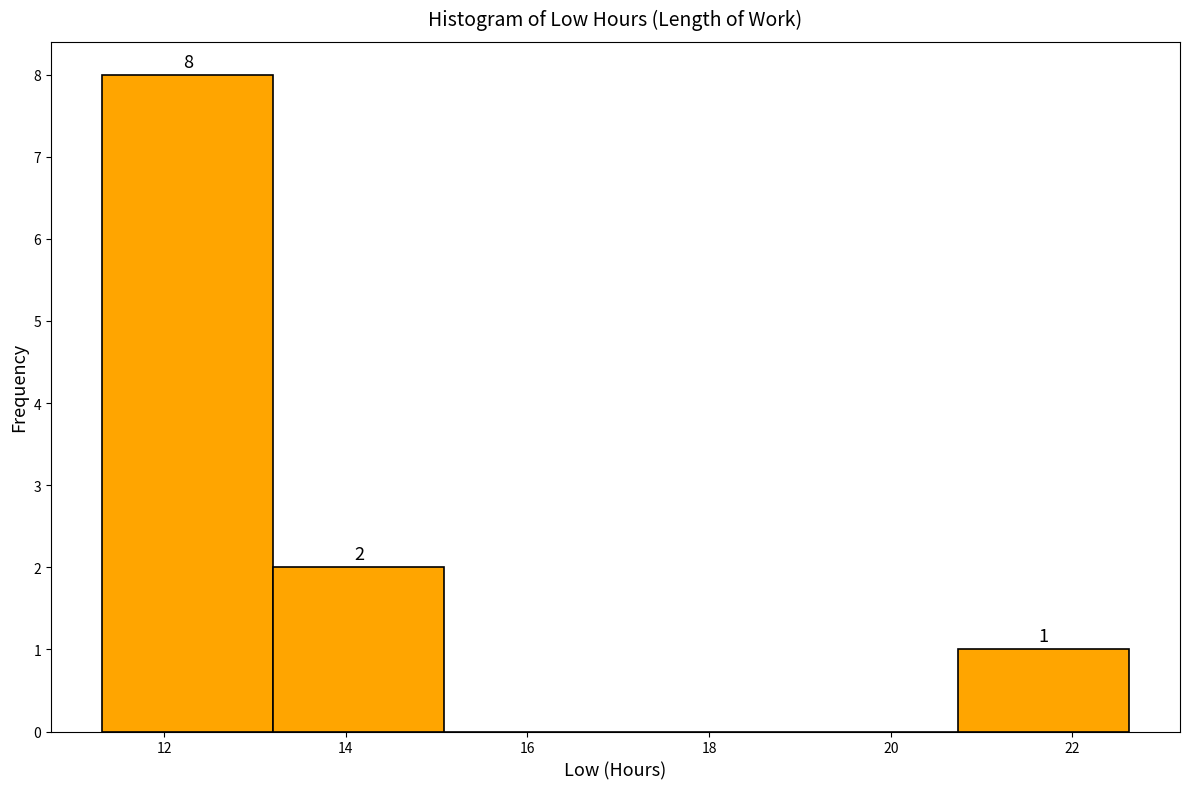

Over which range of the x-axis is the bar tallest?

11.4 to 13.2